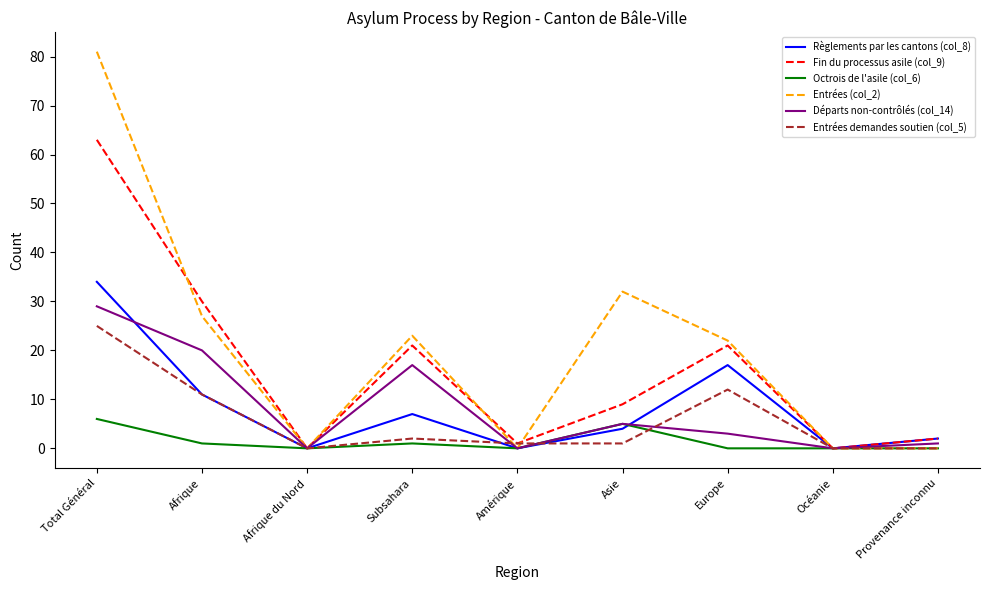

Is it true that Fin du processus asile (col_9) equals 7 at Subsahara?

False